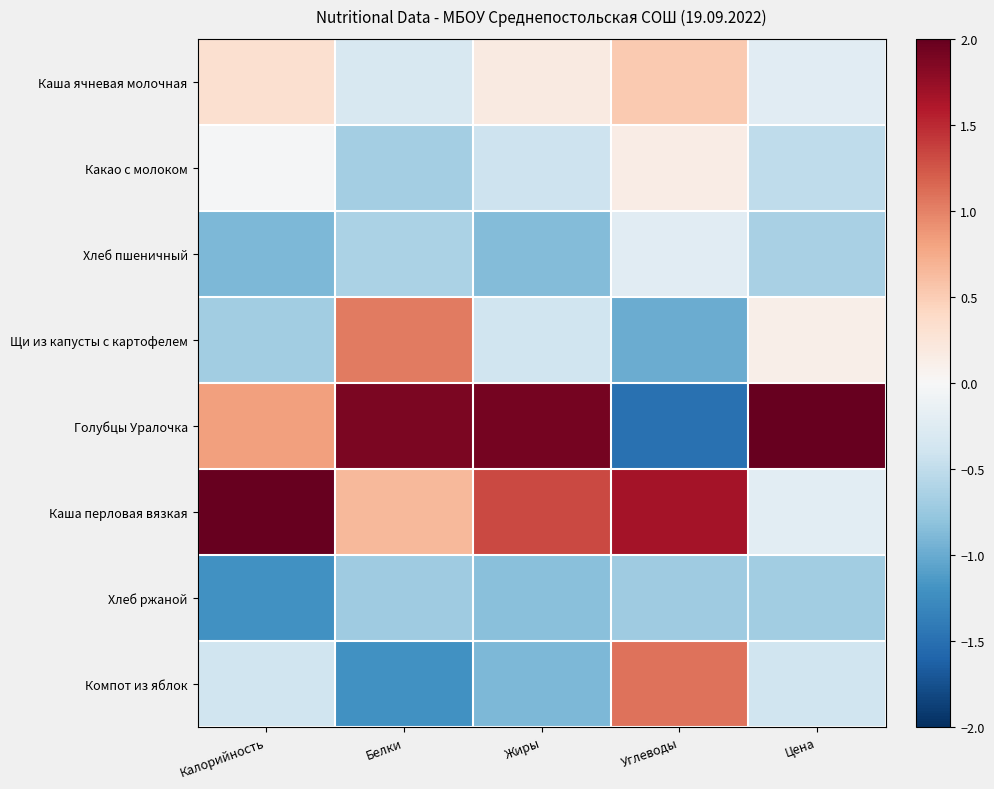

Which has a higher value, Калорийность or Цена?

Калорийность